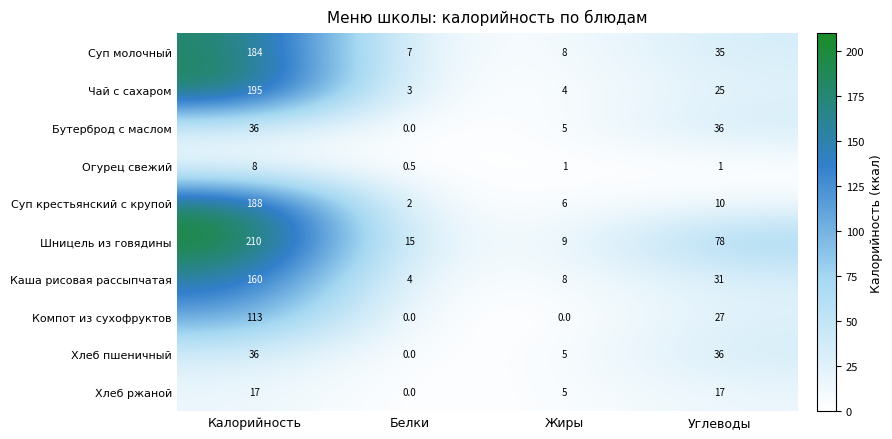

Is it true that Огурец свежий equals 0.3 at Углеводы?

False